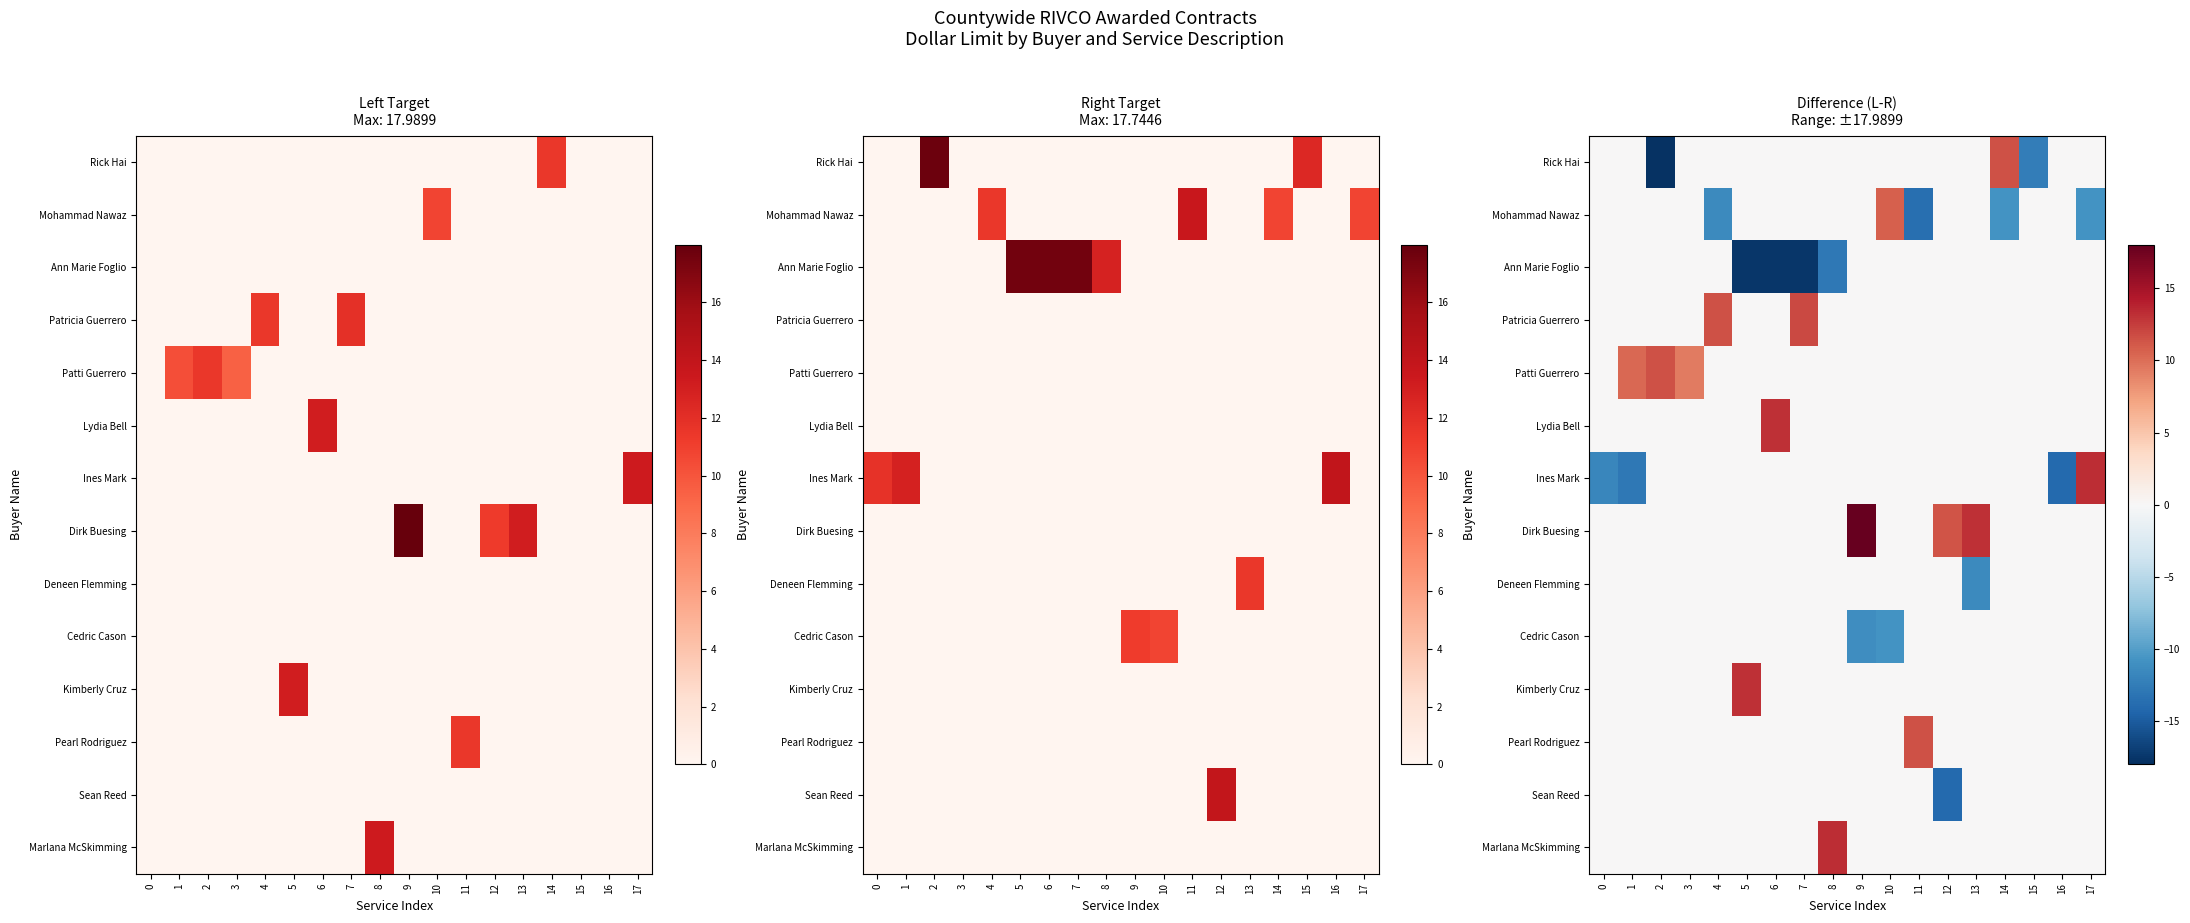

The value of Cedric Cason at 11 is 0.0. True or false?

True